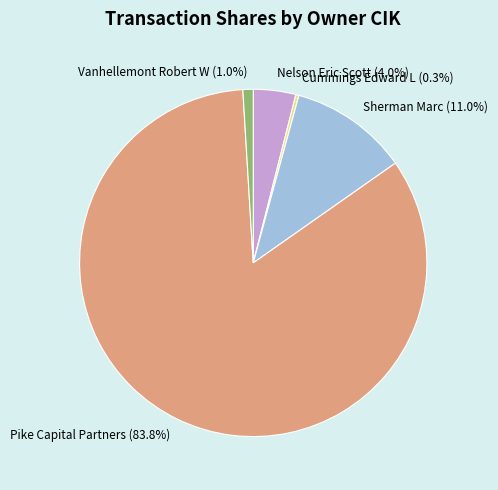

Approximately how many times larger is the value at Sherman Marc (11.0%) compared to Nelson Eric Scott (4.0%)?

2.8